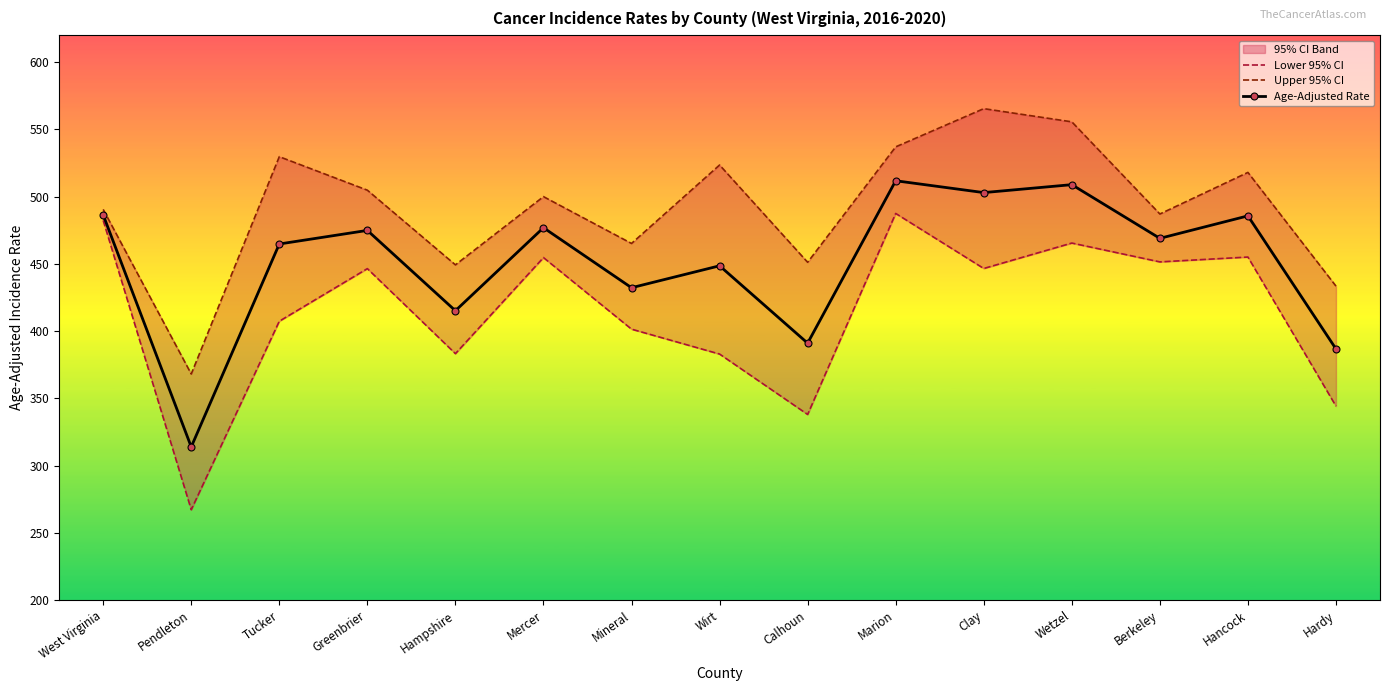

Reading left to right, what are all the values shown in this chart?

Lower 95% CI: 482.3	267.3	407.4	446.5	383.3	454.7	401.5	383.0	338.1	487.5	446.6	465.5	451.5	455.1	344.3
Upper 95% CI: 490.5	368.2	529.7	504.8	449.3	500.0	465.2	523.5	451.2	537.0	565.4	555.6	487.1	518.0	433.5
Age-Adjusted Rate: 486.4	314.0	464.8	474.9	415.2	476.9	432.3	448.6	391.1	511.8	503.0	508.9	469.0	485.7	386.8